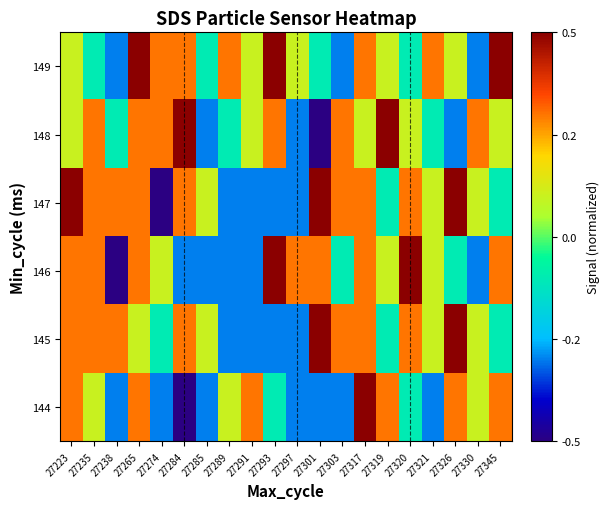

Which has a higher value, 27317 or 27301?

27317